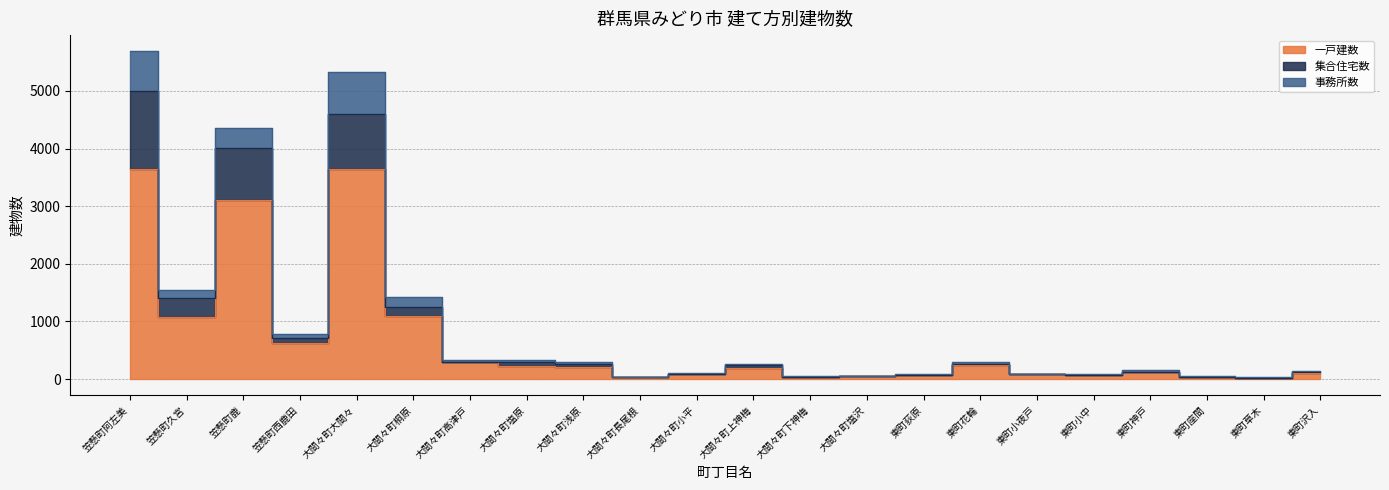

How many data points in 集合住宅数 are less than 242?

11